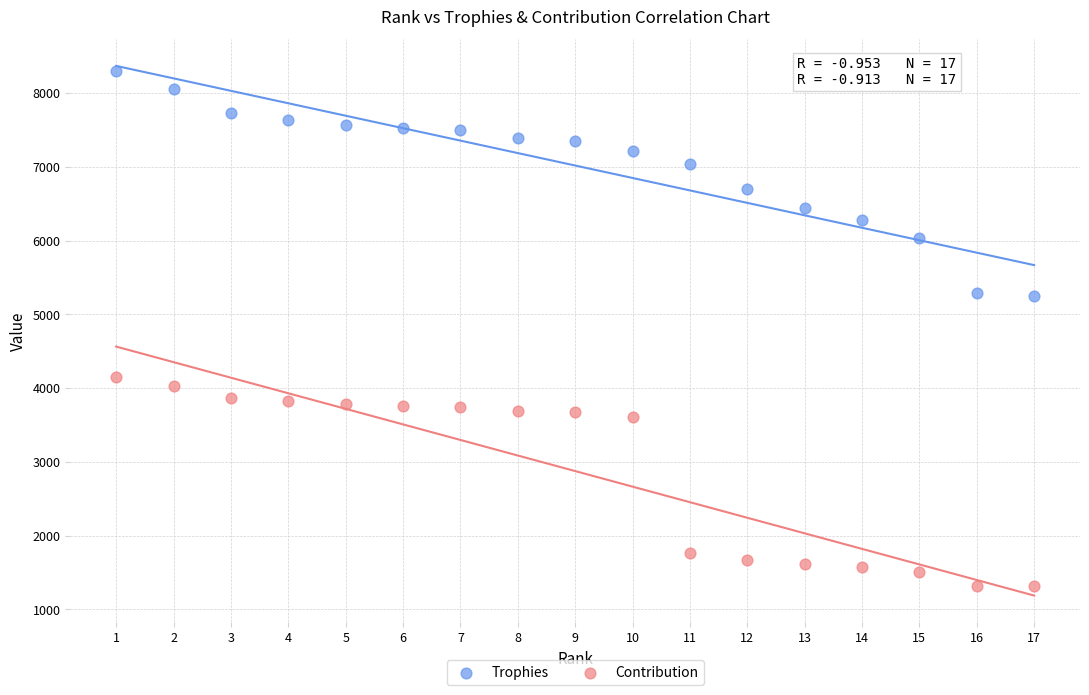

Across all data points, what is the range of Y values (max minus min)?

6990